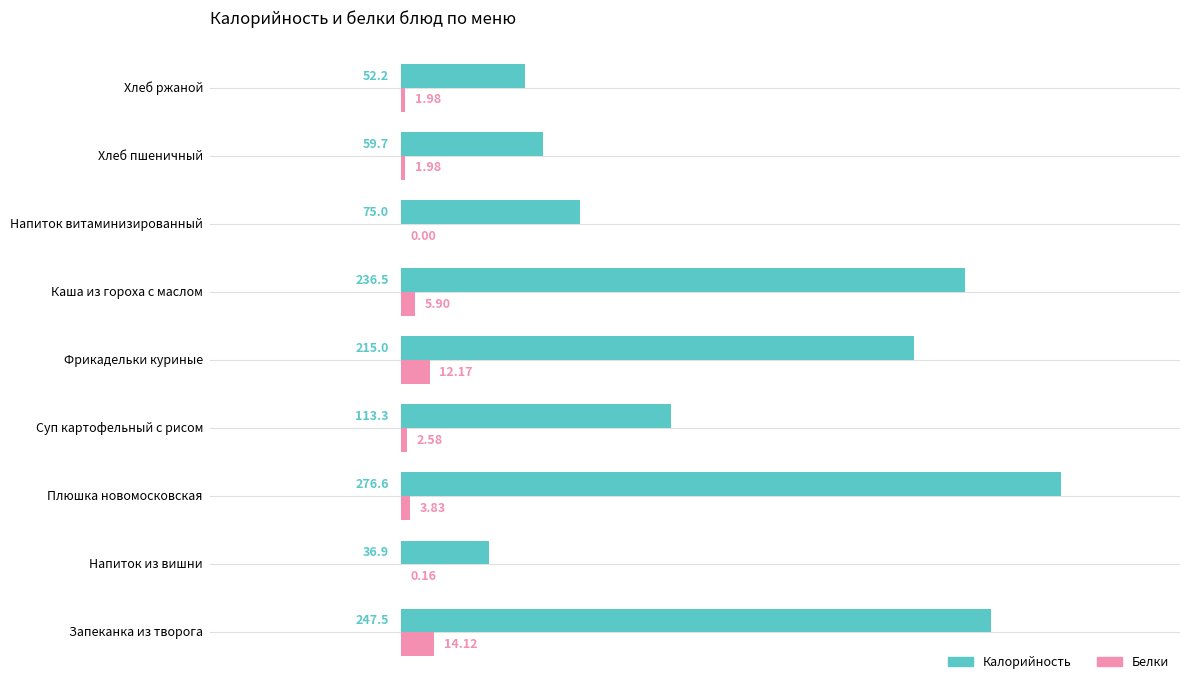

Is the value of Белки at Фрикадельки куриные greater than the value of Калорийность at Суп картофельный с рисом?

No